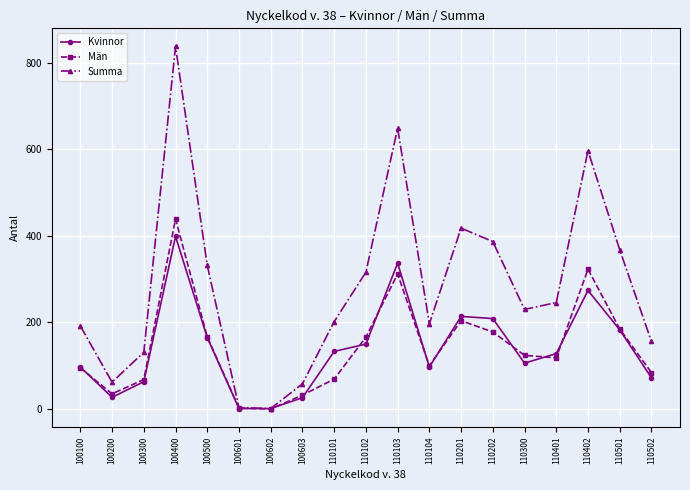

At which category does Summa reach its first local valley?

100200